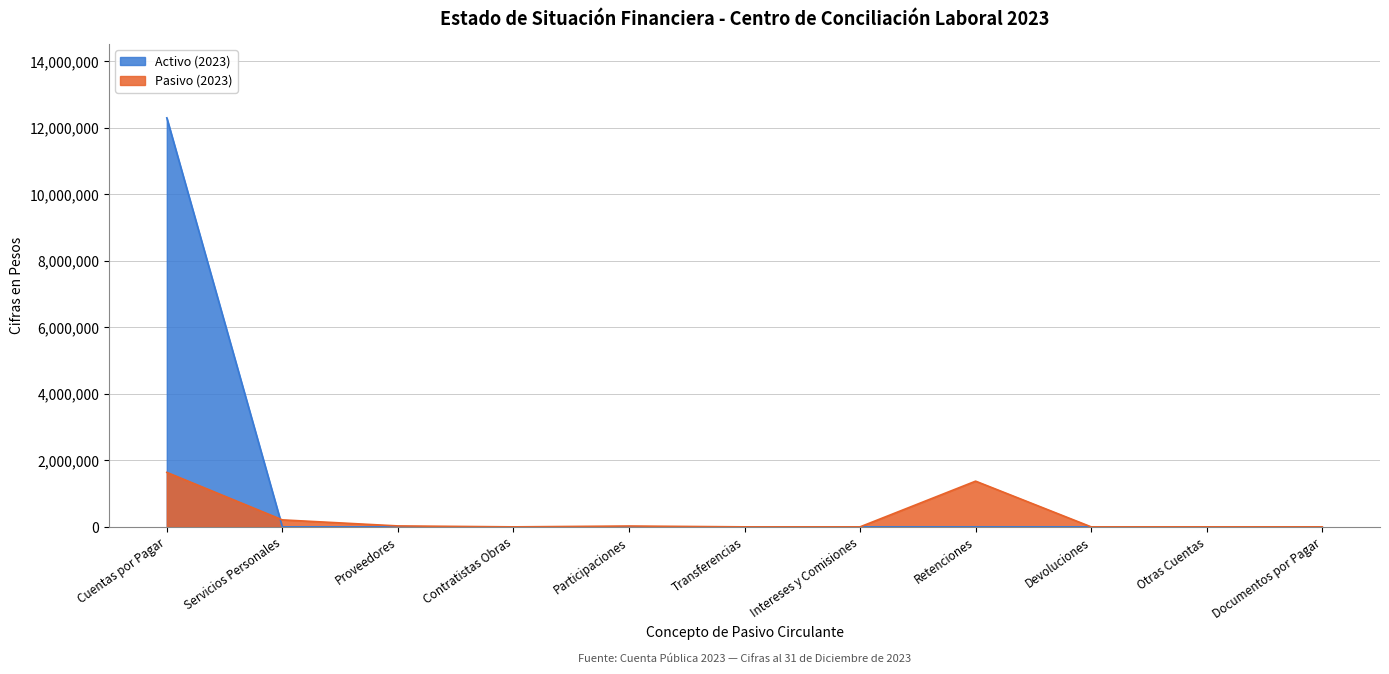

At which category does the chart reach its peak across all series?

Cuentas por Pagar